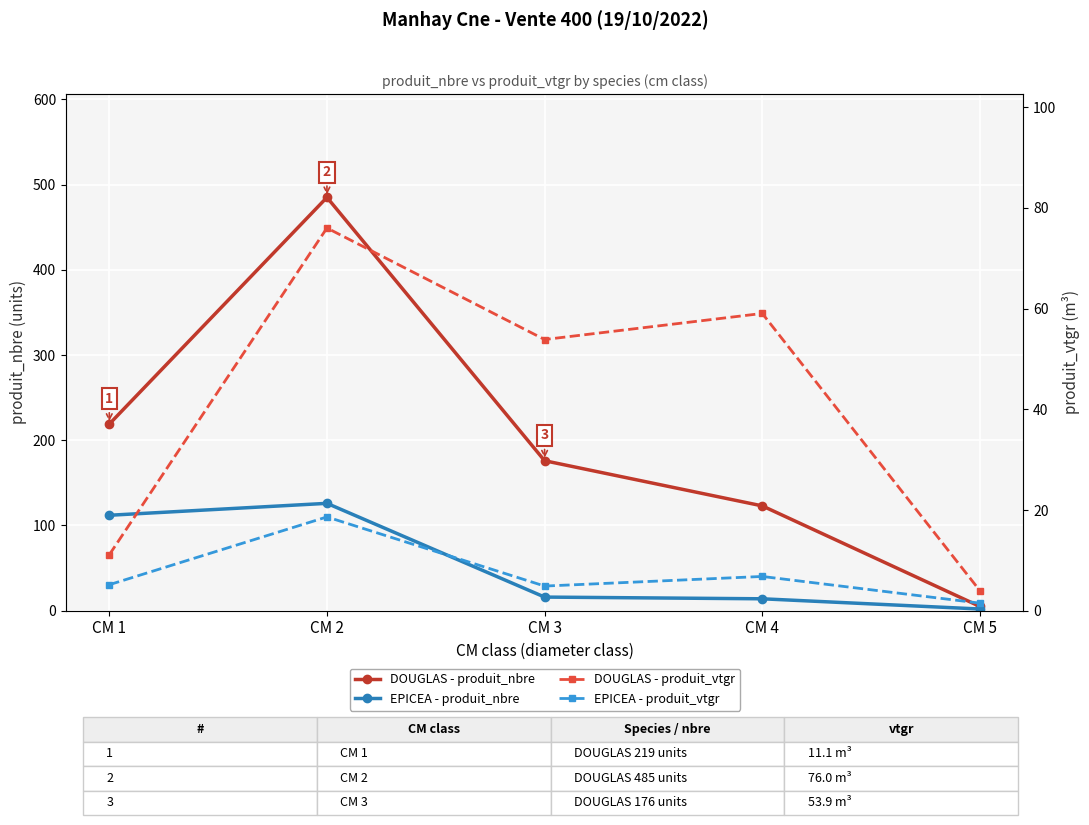

True or false: EPICEA - produit_nbre and DOUGLAS - produit_nbre intersect in this chart.

False